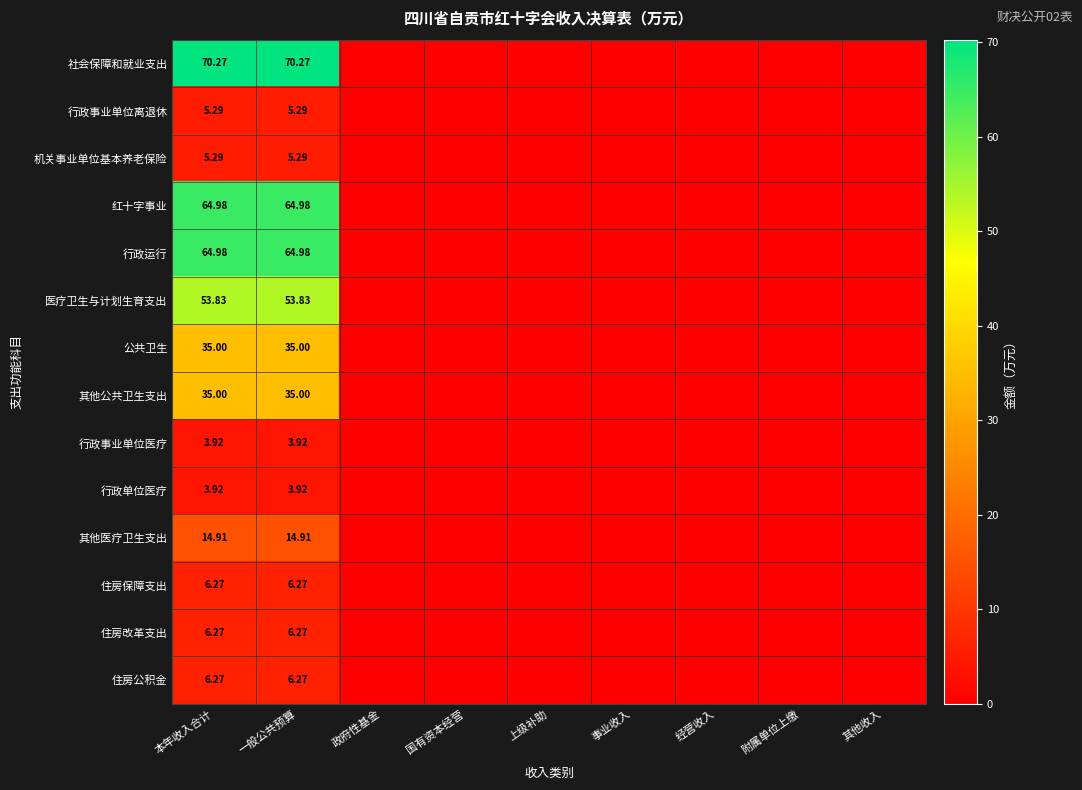

List the series in order of their peak value, lowest first.

行政事业单位医疗, 行政单位医疗, 行政事业单位离退休, 机关事业单位基本养老保险, 住房保障支出, 住房改革支出, 住房公积金, 其他医疗卫生支出, 公共卫生, 其他公共卫生支出, 医疗卫生与计划生育支出, 红十字事业, 行政运行, 社会保障和就业支出